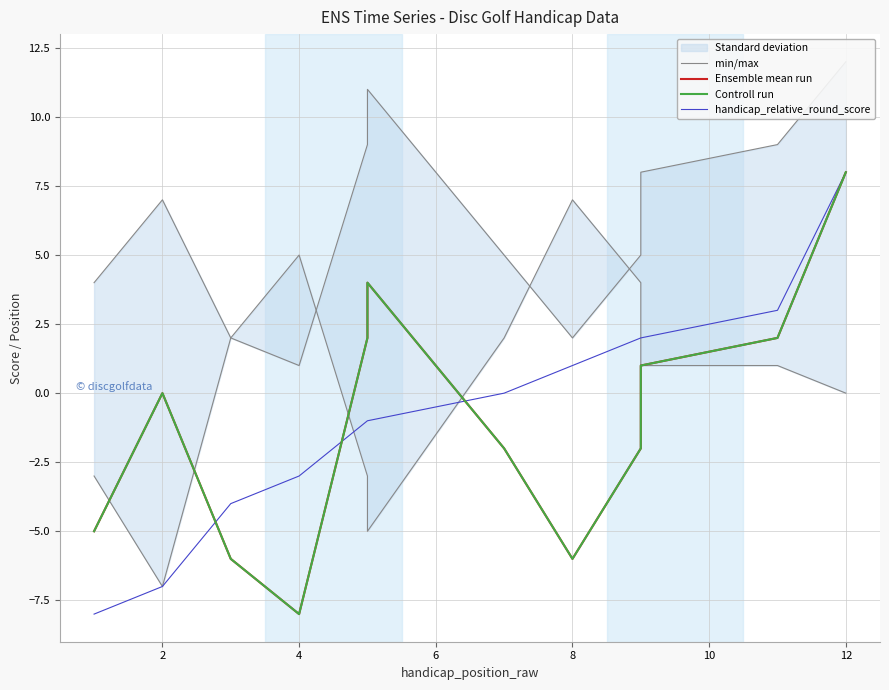

True or false: Controll run and min/max intersect in this chart.

True